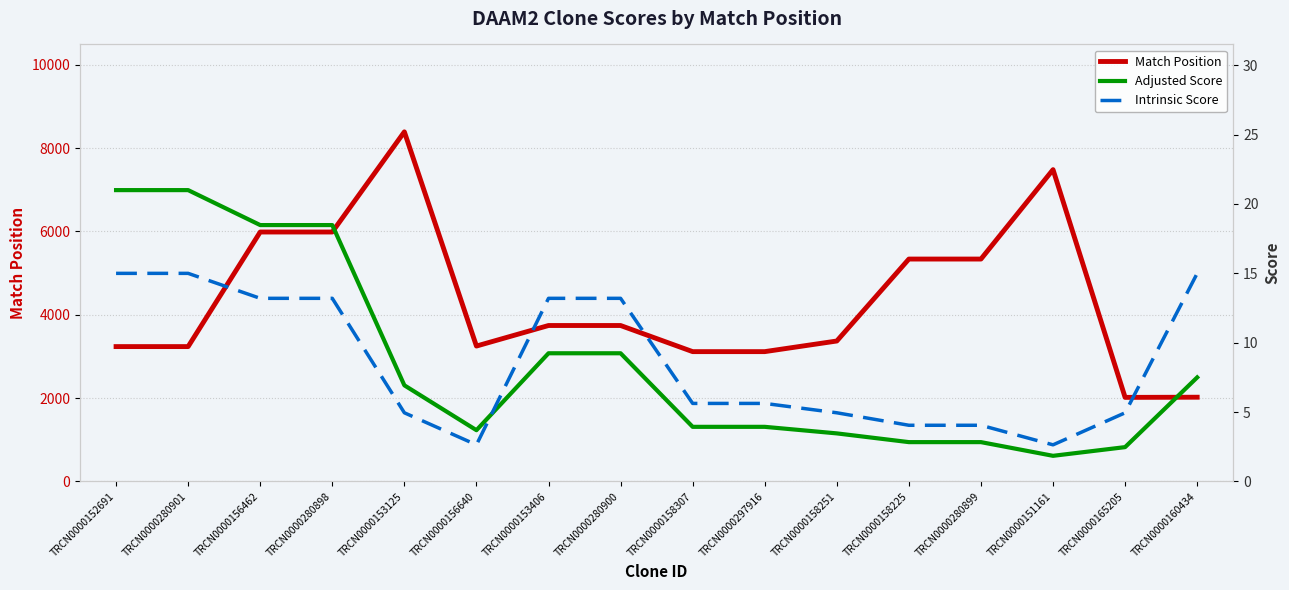

True or false: Intrinsic Score and Adjusted Score cross at least once.

True